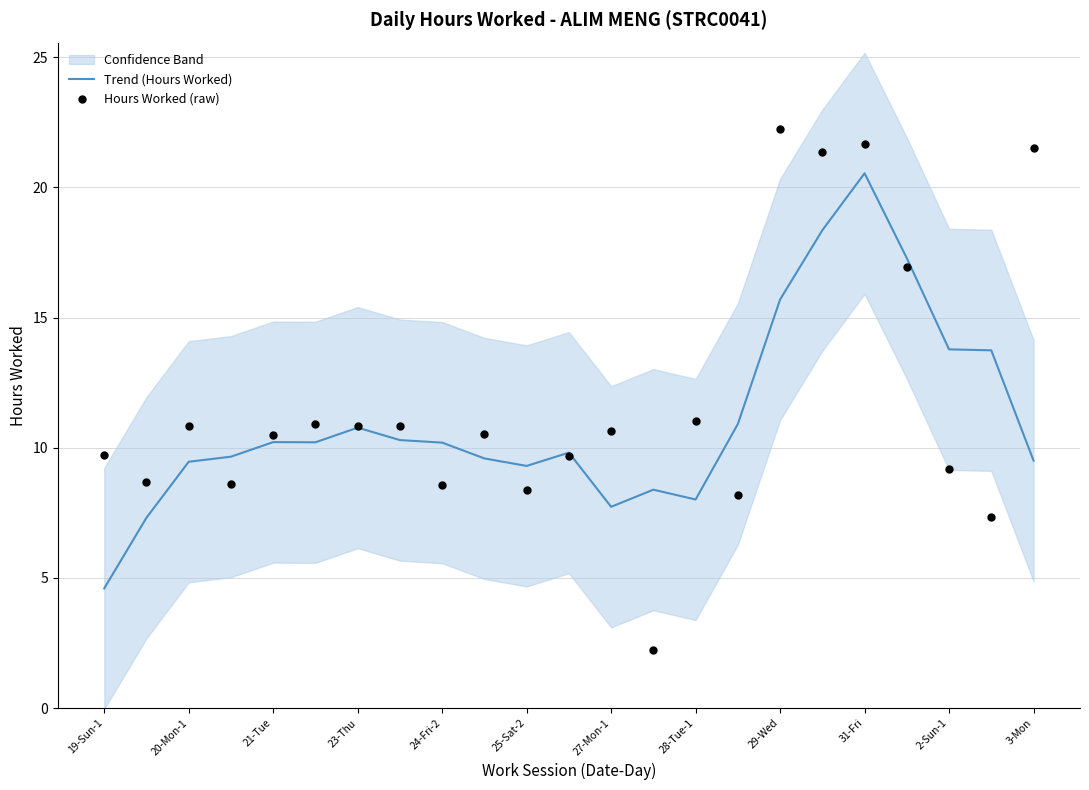

Which series contains the lowest Y value?

Hours Worked (raw)